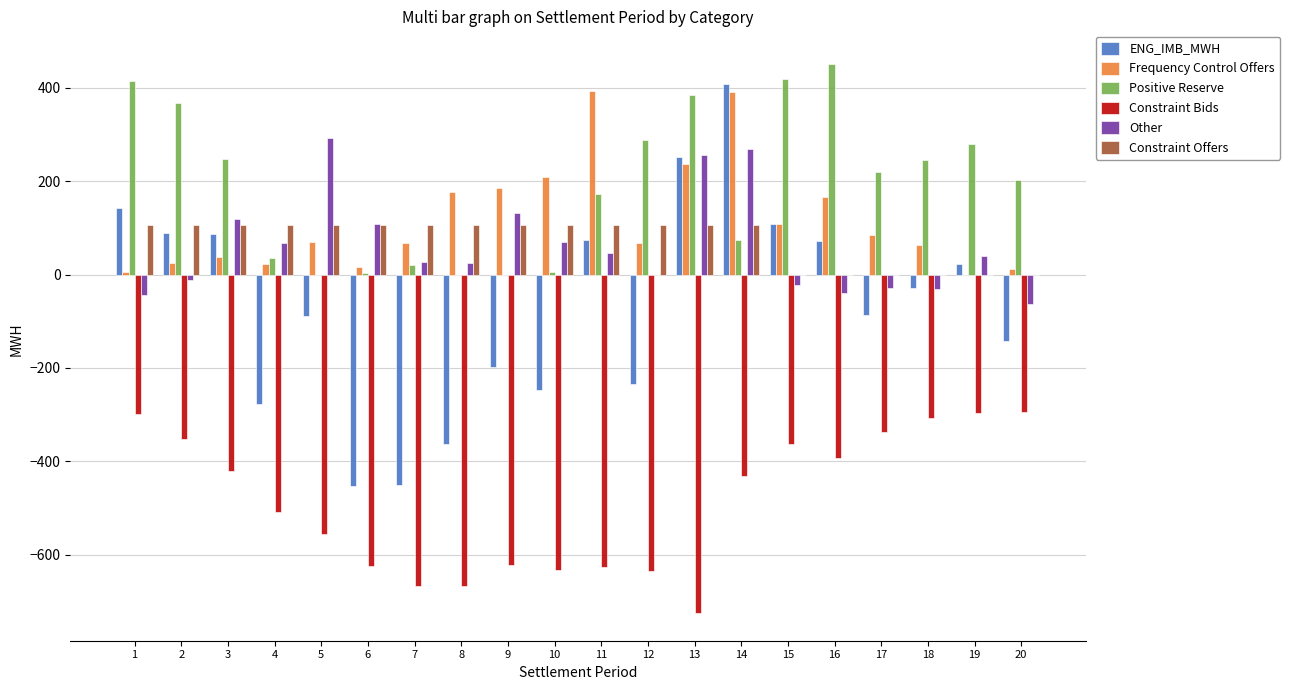

What is the sum of all Positive Reserve values?

3827.4